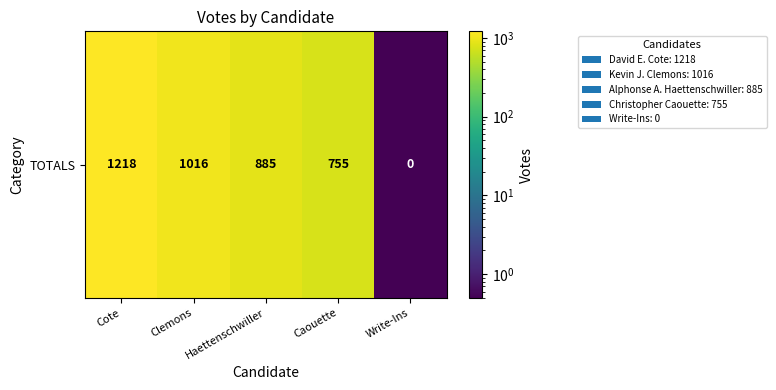

List the labels in order of value, largest first.

Cote, Clemons, Haettenschwiller, Caouette, Write-Ins